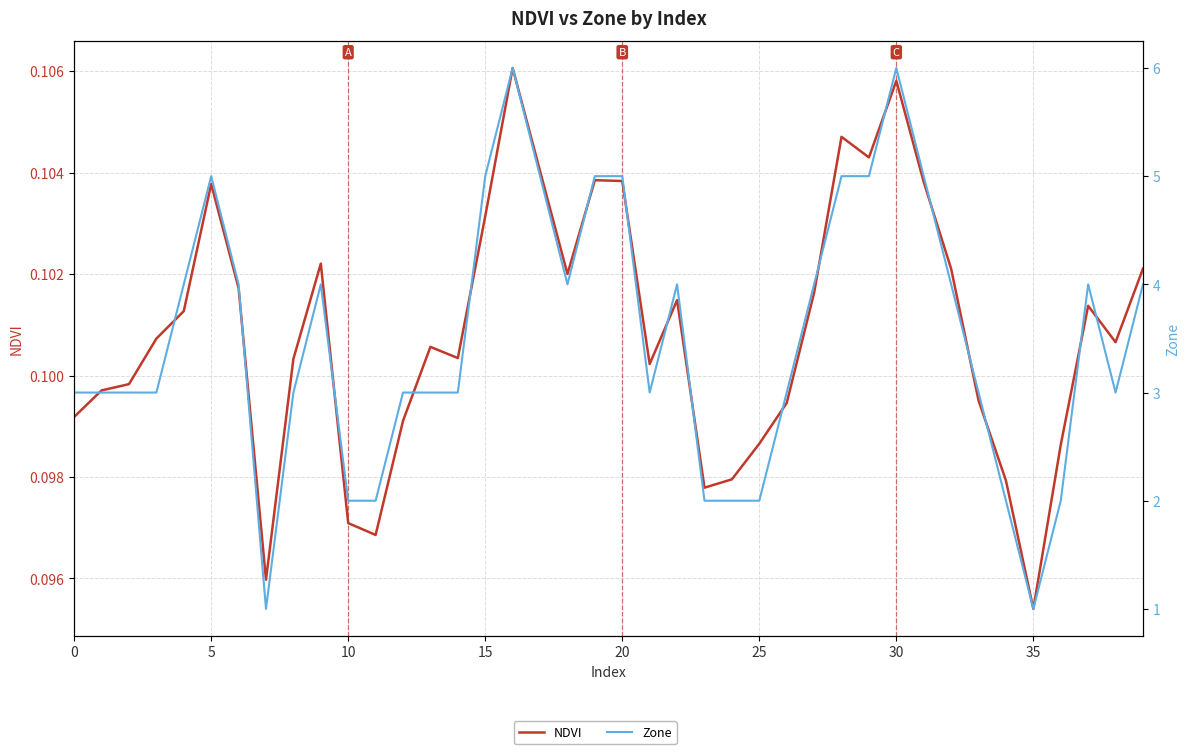

Which label corresponds to the smallest value in the chart?

35